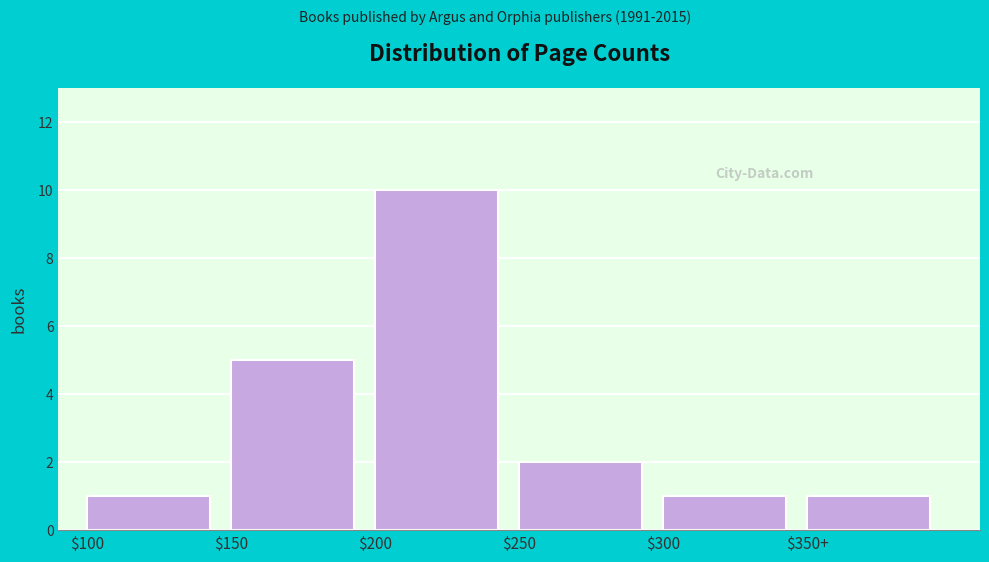

Reading left to right, transcribe all the data shown in this chart.

1	5	10	2	1	1